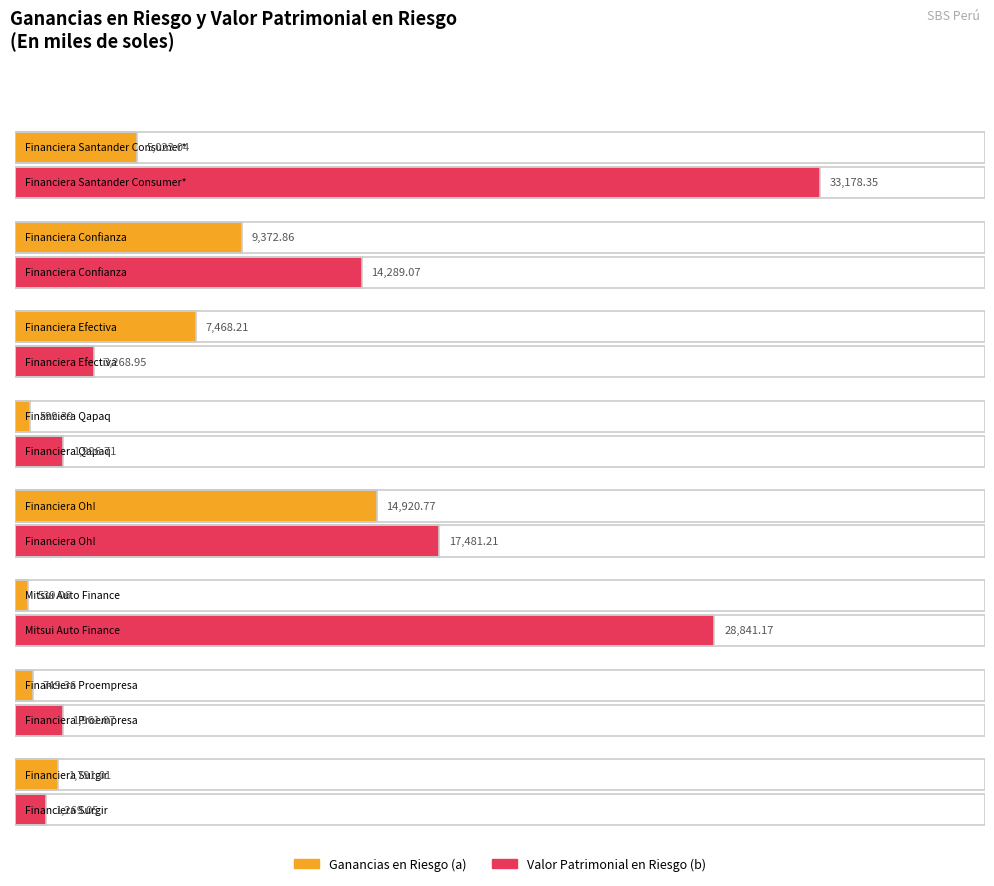

Which series has the largest range (max minus min)?

Valor Patrimonial en Riesgo (b)